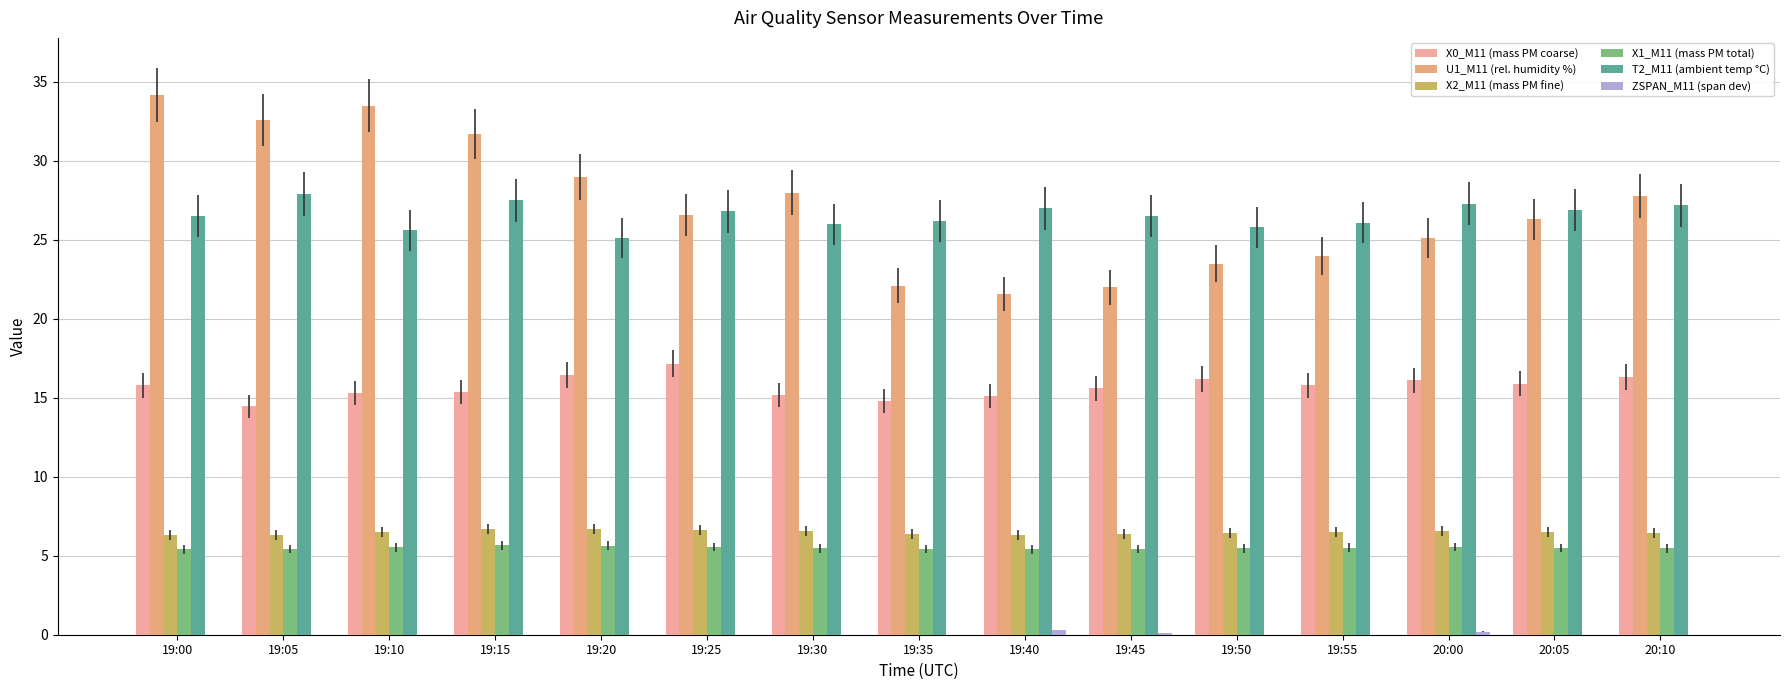

What are all the series names shown in the legend?

X0_M11 (mass PM coarse), U1_M11 (rel. humidity %), X2_M11 (mass PM fine), X1_M11 (mass PM total), T2_M11 (ambient temp °C), ZSPAN_M11 (span dev)